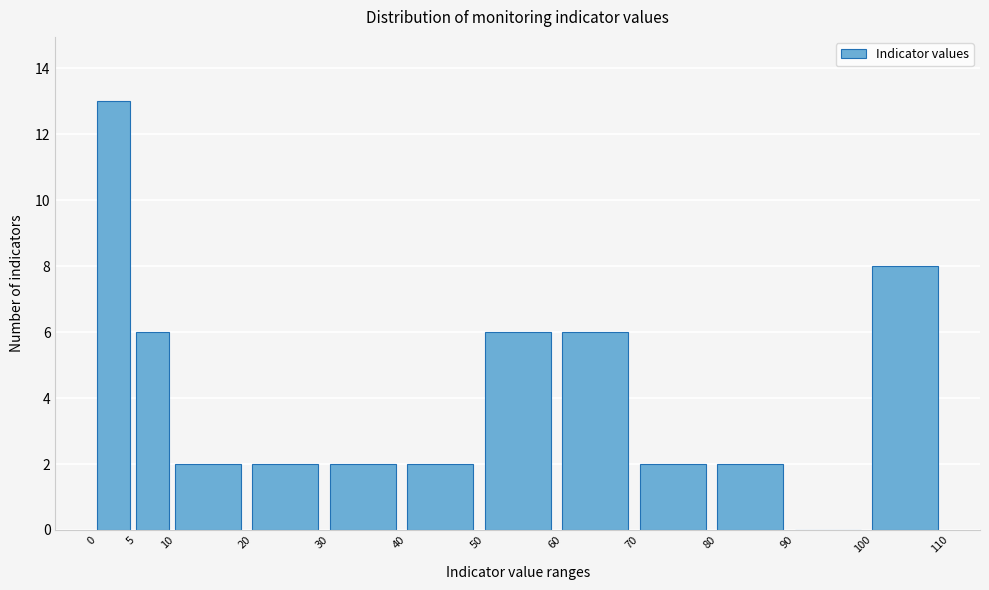

Reading left to right, list every bar in this chart as the range it spans on the x-axis followed by its height. The values are not printed on the chart, so give them approximately, as read against the axis.

0 to 5: 13
5 to 10: 6
10 to 20: 2
20 to 30: 2
30 to 40: 2
40 to 50: 2
50 to 60: 6
60 to 70: 6
70 to 80: 2
80 to 90: 2
90 to 100: 0
100 to 110: 8